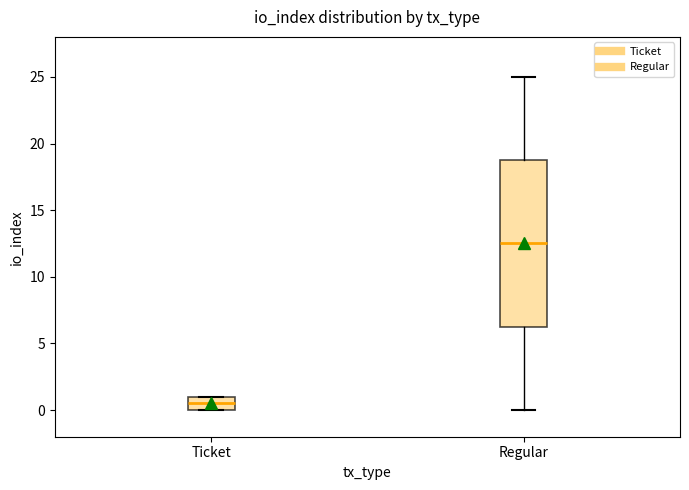

Which box's median line is the lowest?

Ticket